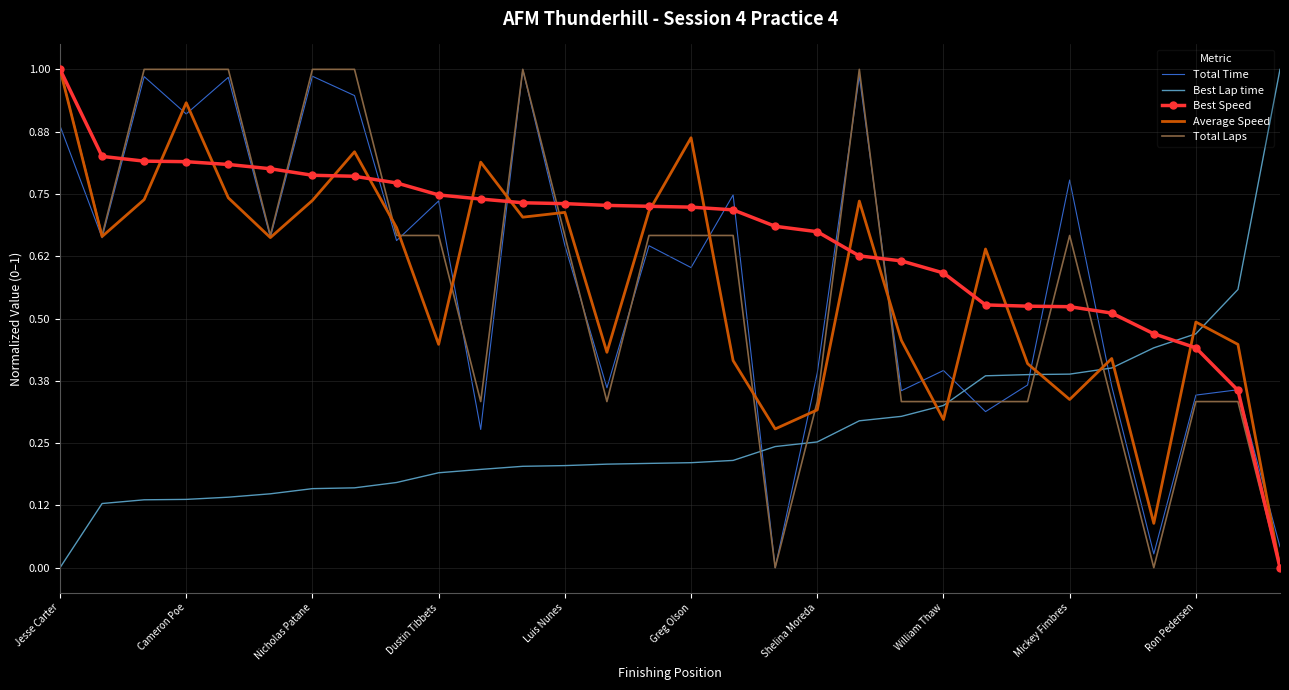

Which series ends up on top after the final intersection of Best Speed and Best Lap time?

Best Lap time